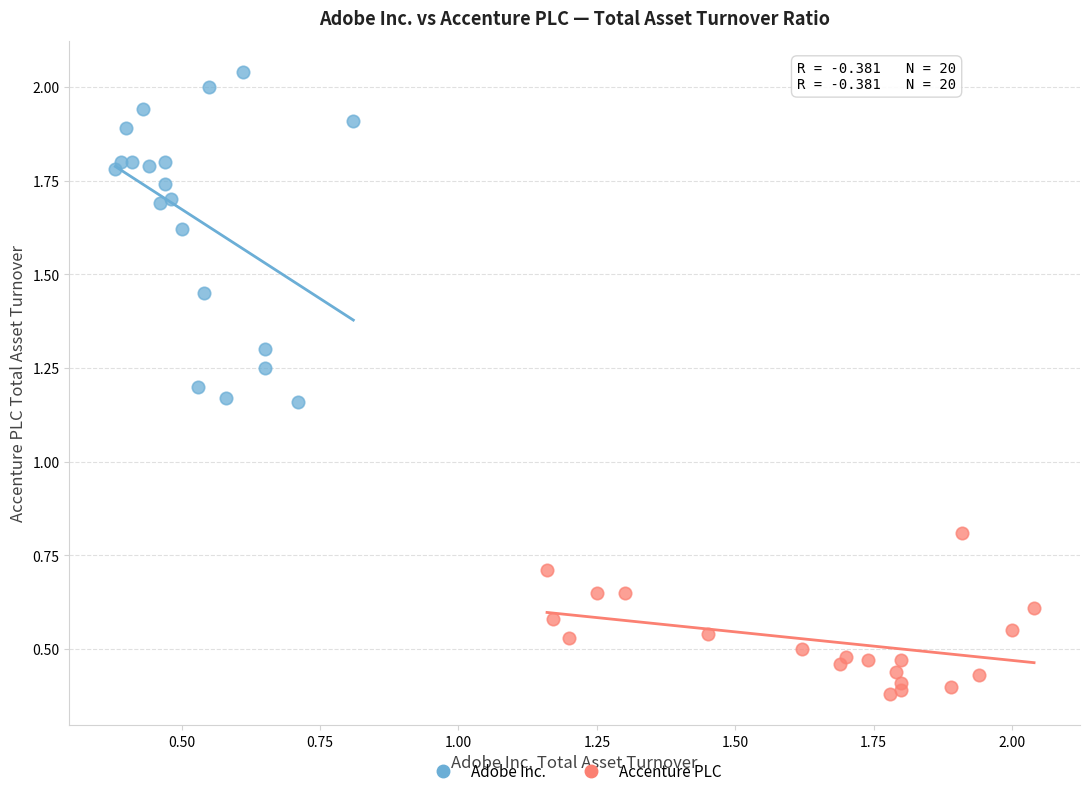

Which series has the widest spread of Y values?

Adobe Inc.